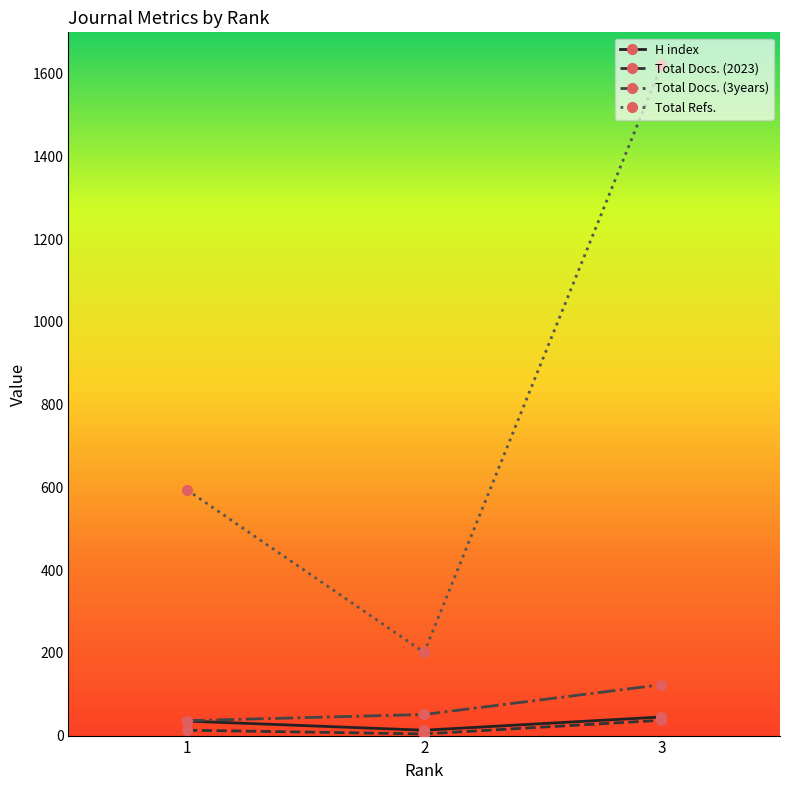

Reading right to left, what are all the values shown in this chart?

H index: 45	13	35
Total Docs. (2023): 37	4	13
Total Docs. (3years): 123	51	36
Total Refs.: 1620	201	594